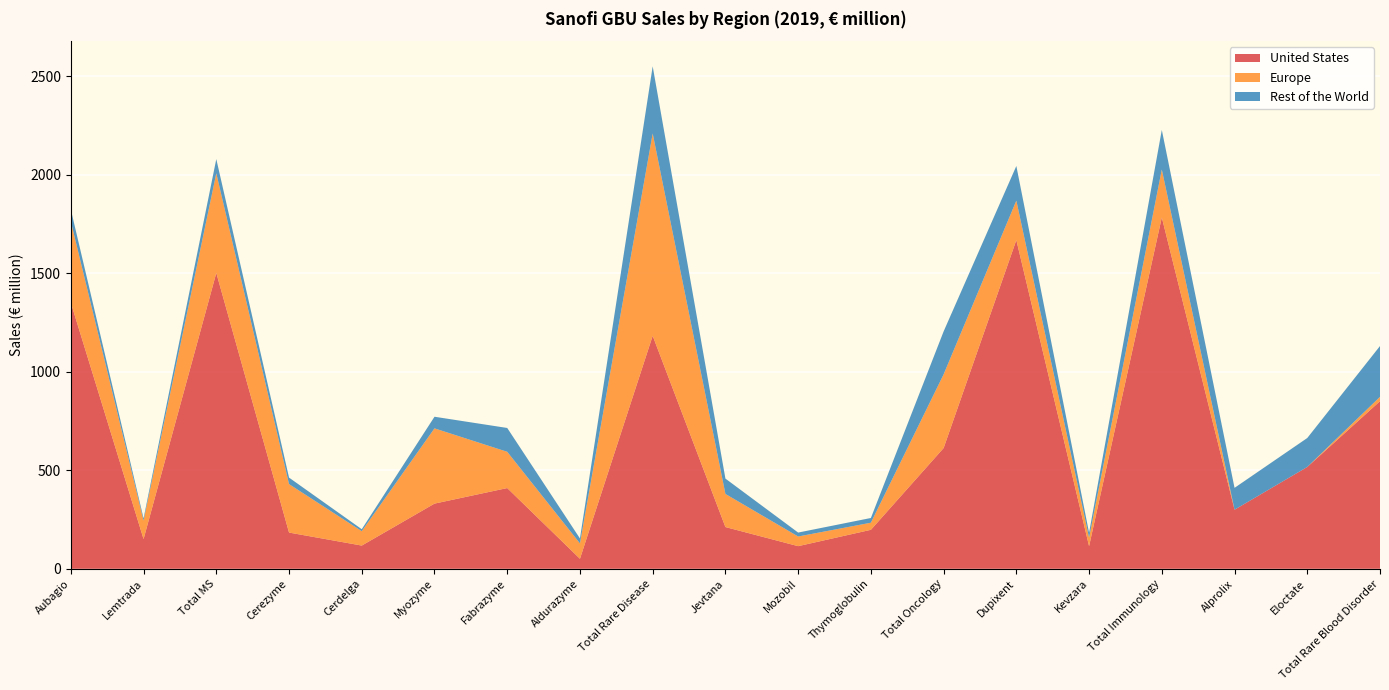

Reading right to left, what are all the values shown in this chart?

United States: 851000000	517000000	300000000	1784000000	115000000	1669000000	613000000	198000000	115000000	212000000	1183000000	51000000	410000000	331000000	118000000	184000000	1502000000	151000000	1351000000
Europe: 22000000	0	0	243000000	43000000	200000000	374000000	36000000	49000000	168000000	1027000000	78000000	184000000	382000000	73000000	246000000	506000000	94000000	412000000
Rest of the World: 258000000	147000000	111000000	201000000	25000000	176000000	218000000	24000000	20000000	78000000	341000000	25000000	121000000	59000000	10000000	33000000	72000000	11000000	61000000